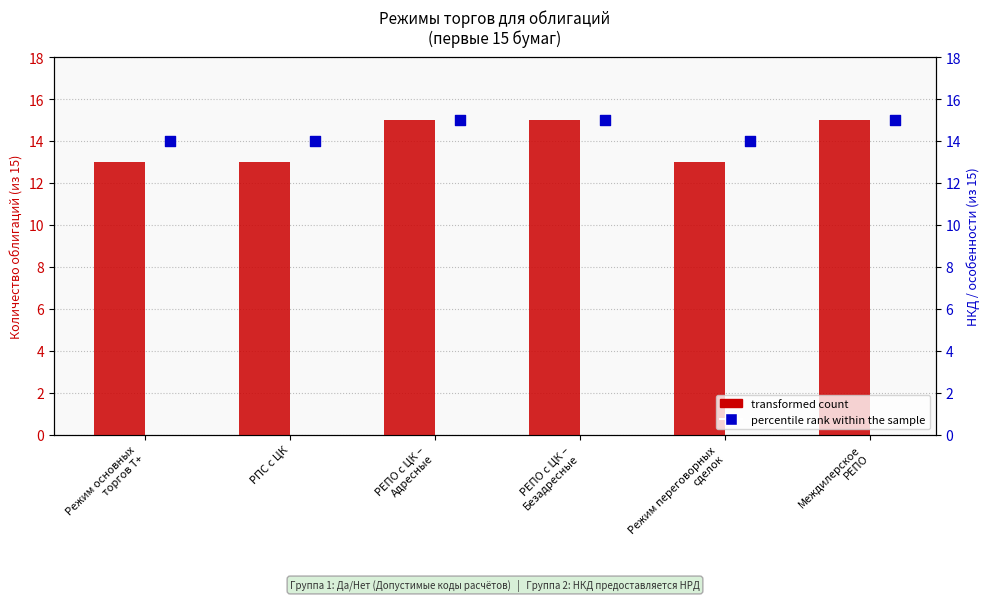

At which category is the sum across all series the highest?

РЕПО с ЦК –
Адресные